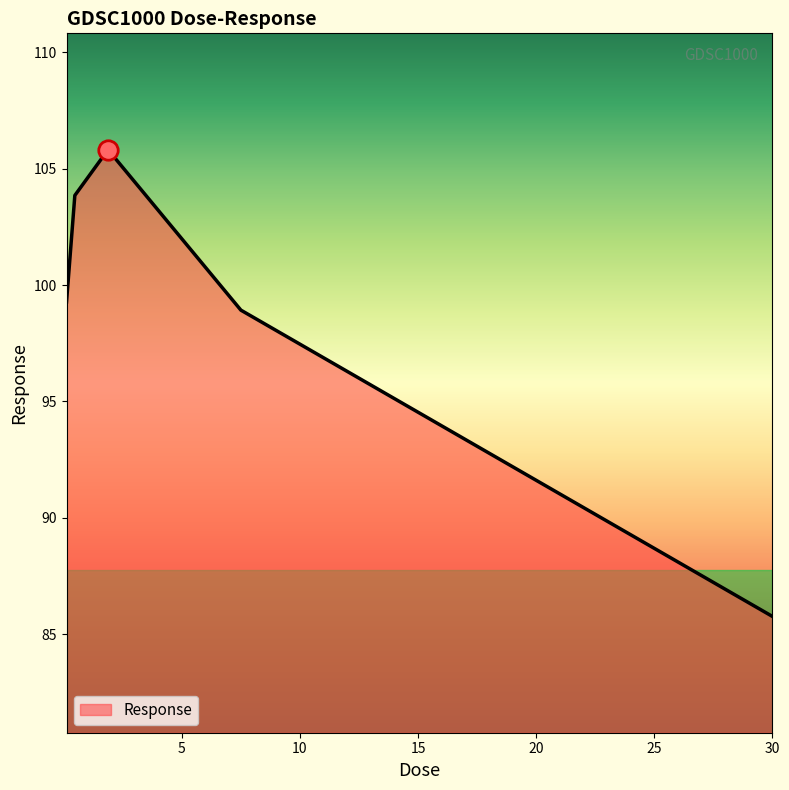

What is the average value?

98.7